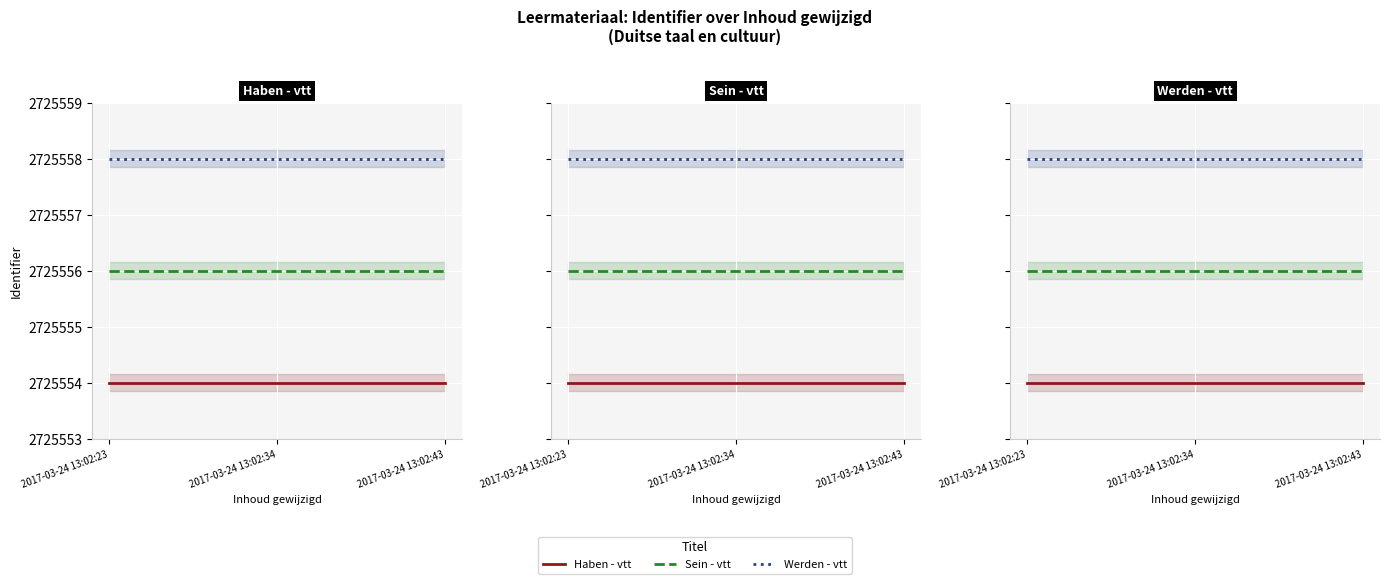

At which category is the sum across all series the highest?

2017-03-24 13:02:23